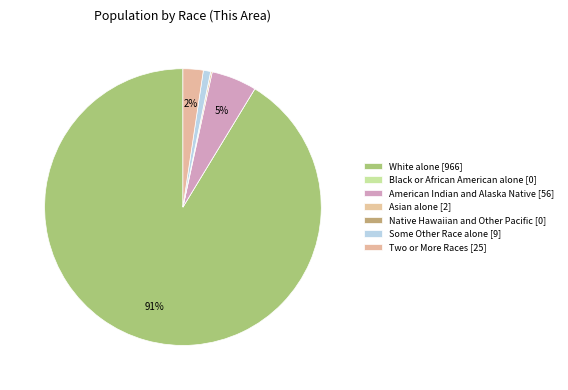

To the nearest percent, what percentage of the pie is American Indian and Alaska Native?

5%